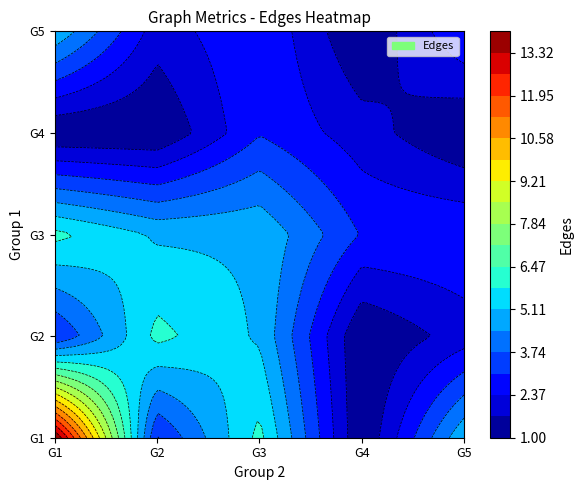

The value of G1 at G2 is 1. True or false?

False